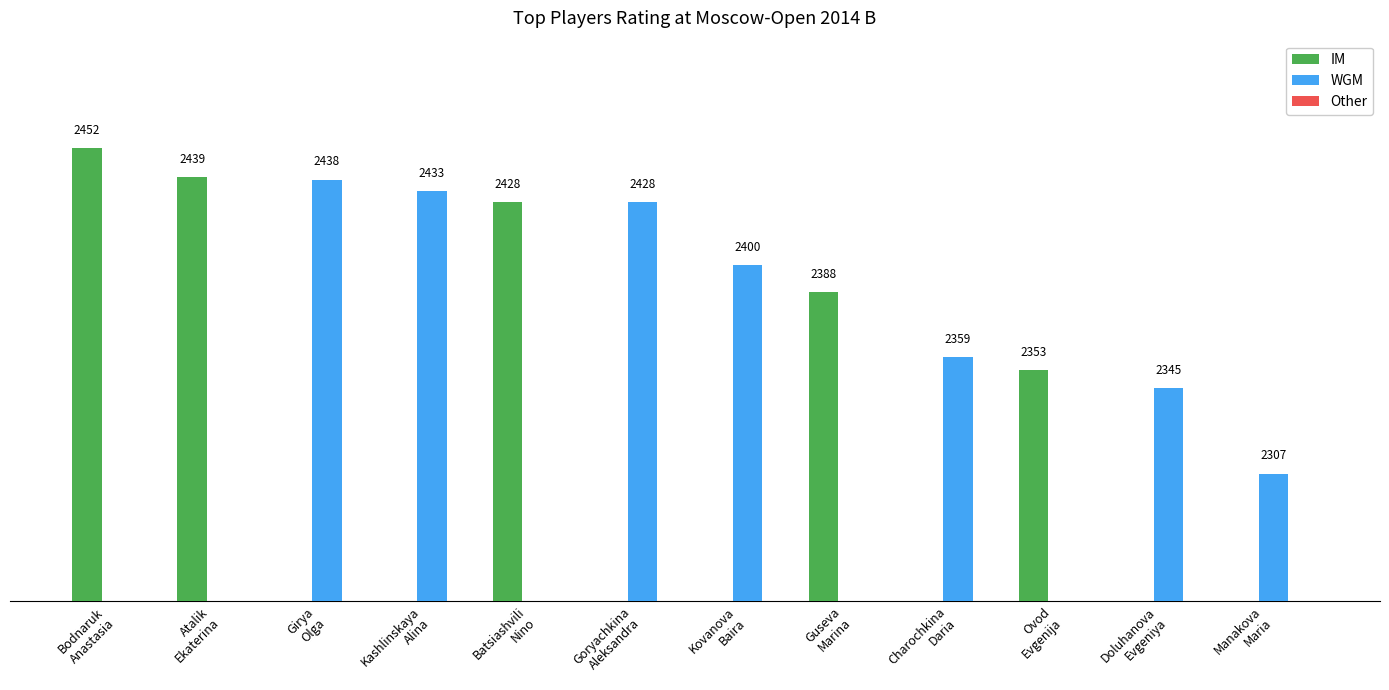

Which category has the highest value in the Other series?

Bodnaruk
Anastasia